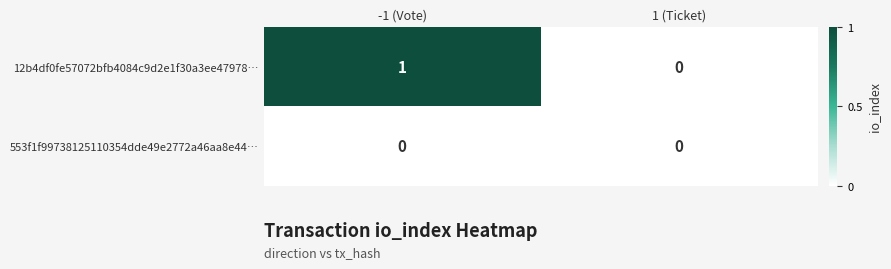

Which series has the widest spread of values?

12b4df0fe57072bfb4084c9d2e1f30a3ee47978…